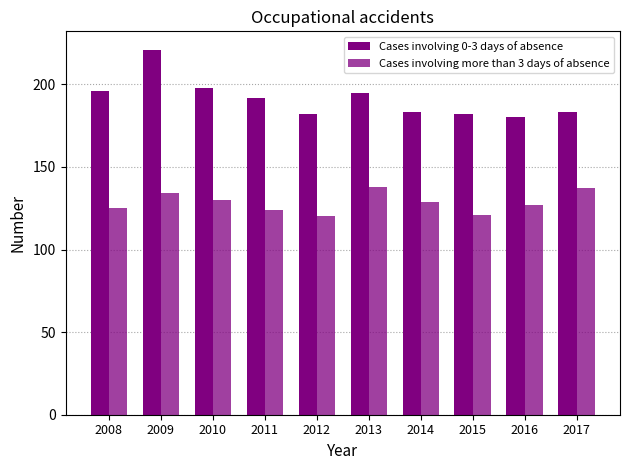

How many bars are there in total?

20